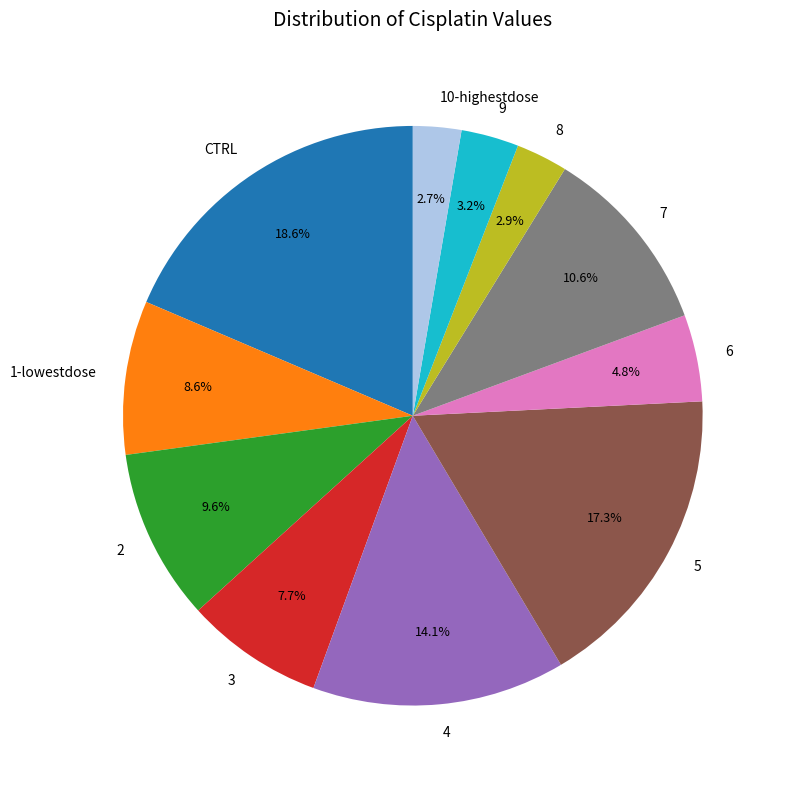

Is there any slice that represents more than half of the pie?

No